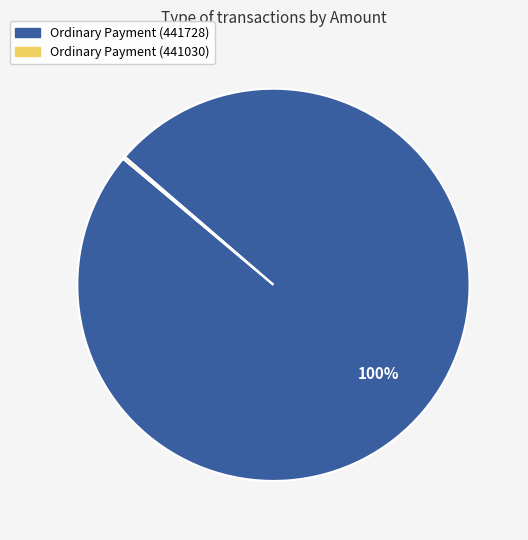

Is there any slice that represents more than half of the pie?

Yes